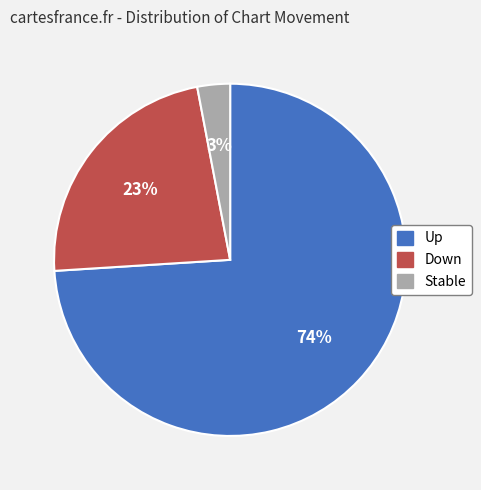

To the nearest percent, what is the average slice percentage?

33%